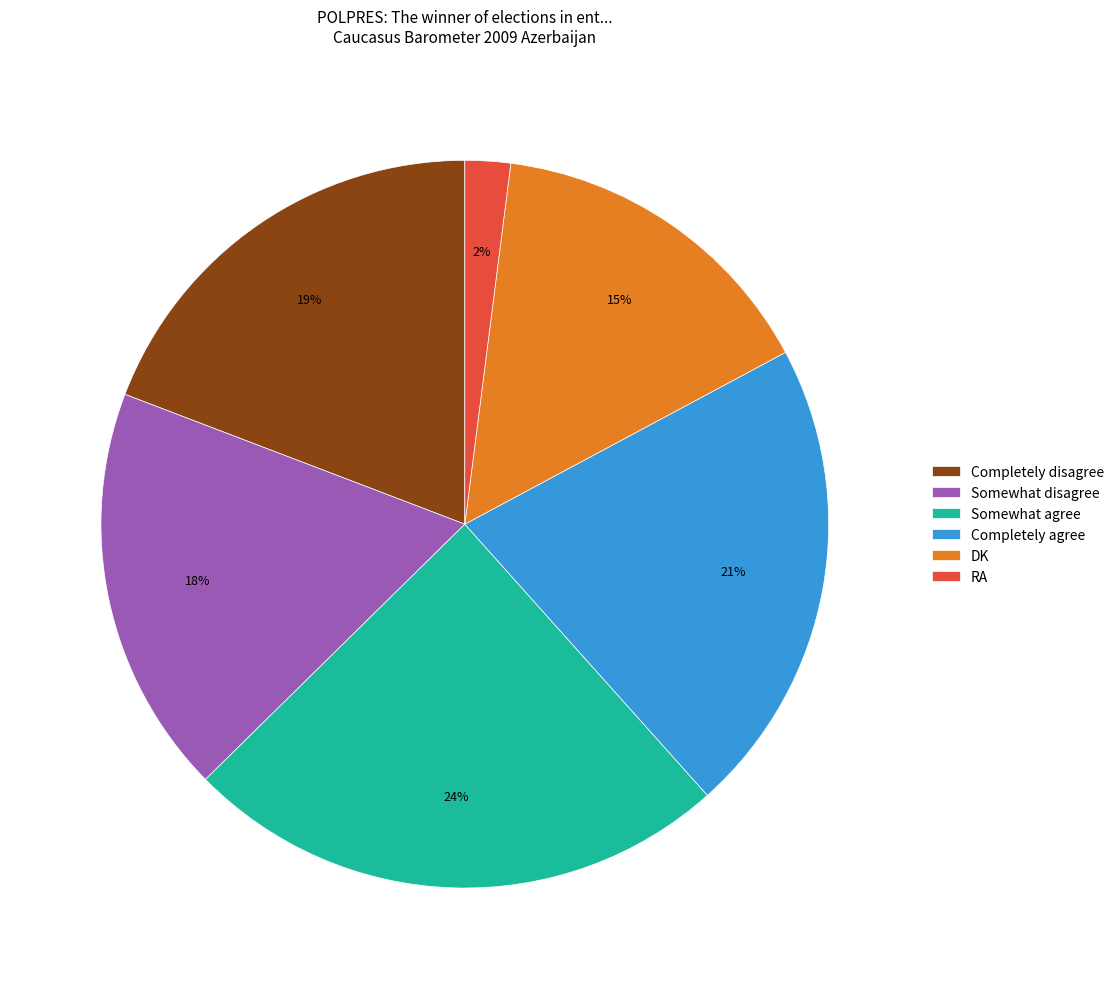

True or false: Somewhat disagree accounts for 26% of the total.

False